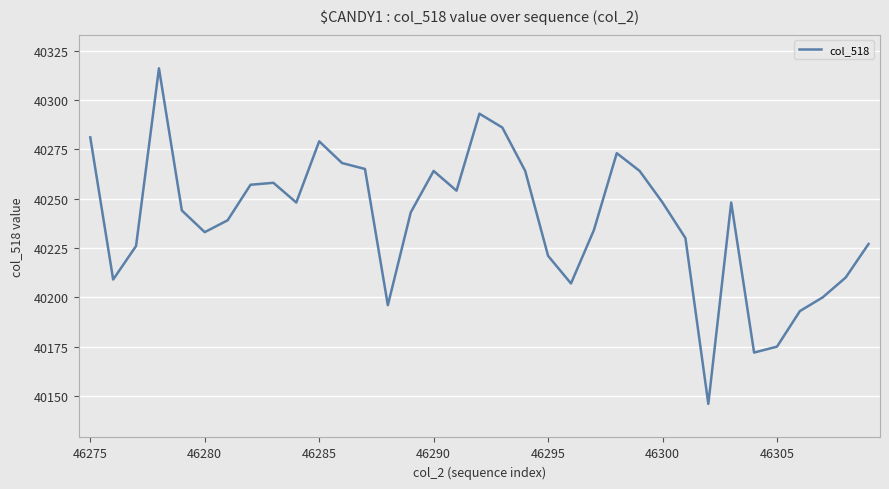

What is the difference between the maximum and minimum values?

170